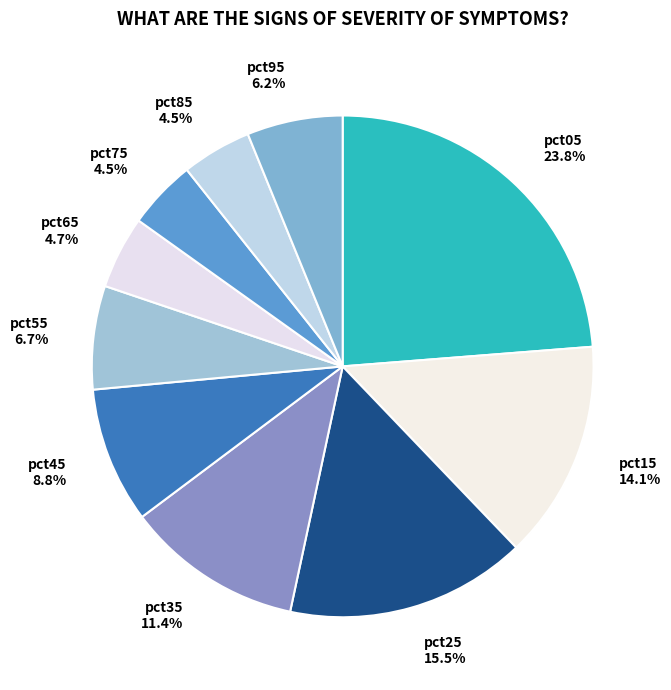

Is it true that pct55 is 7% of the pie?

True